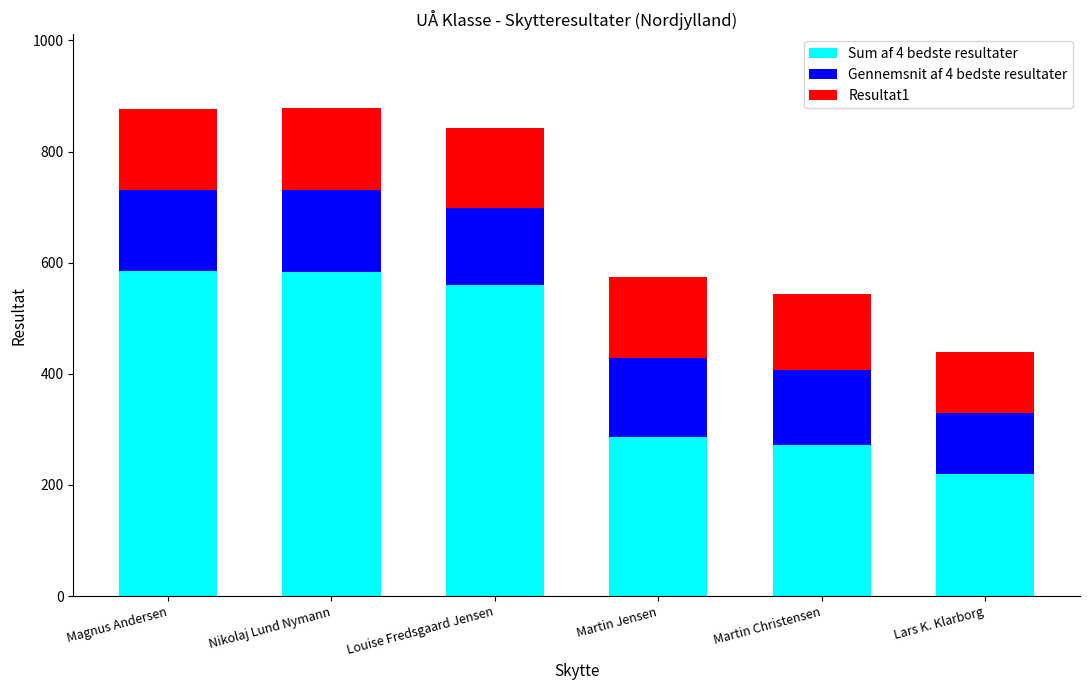

What is the sum of all Sum af 4 bedste resultater values?

2505.0